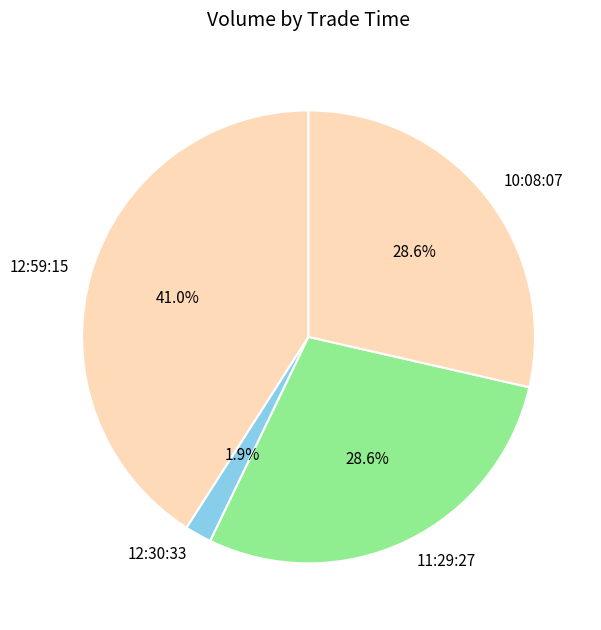

Between 11:29:27 and 12:59:15, which is larger?

12:59:15